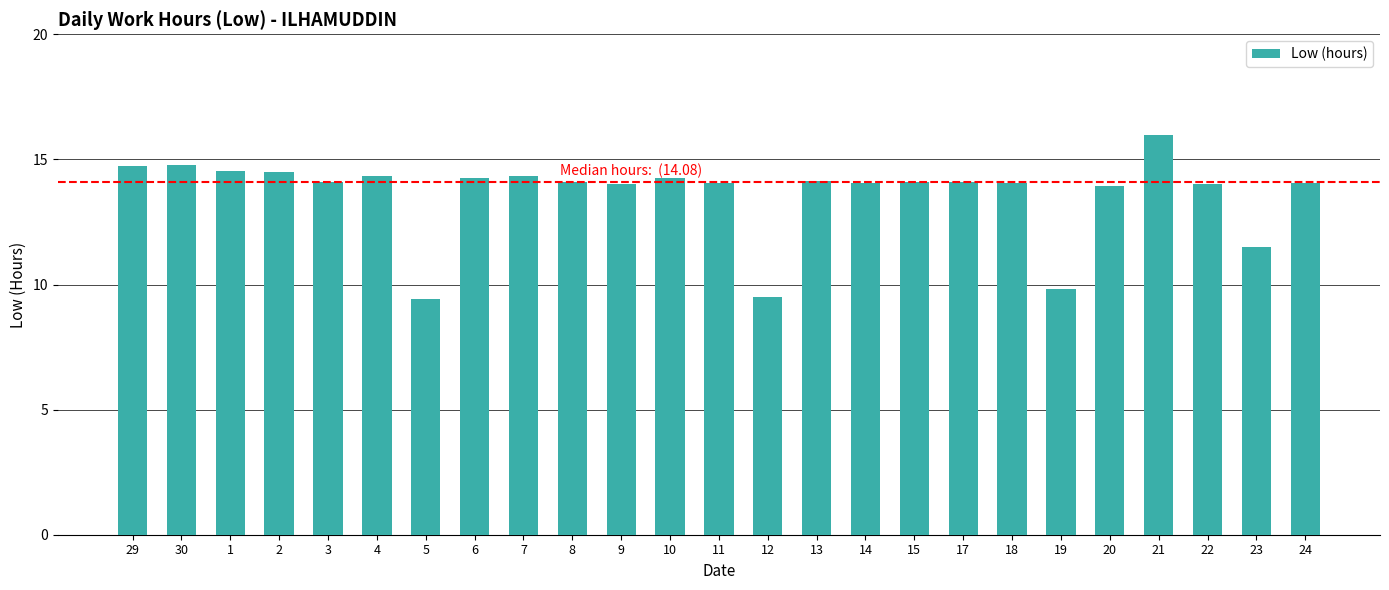

What is the label of the 25th bar from the right?

29